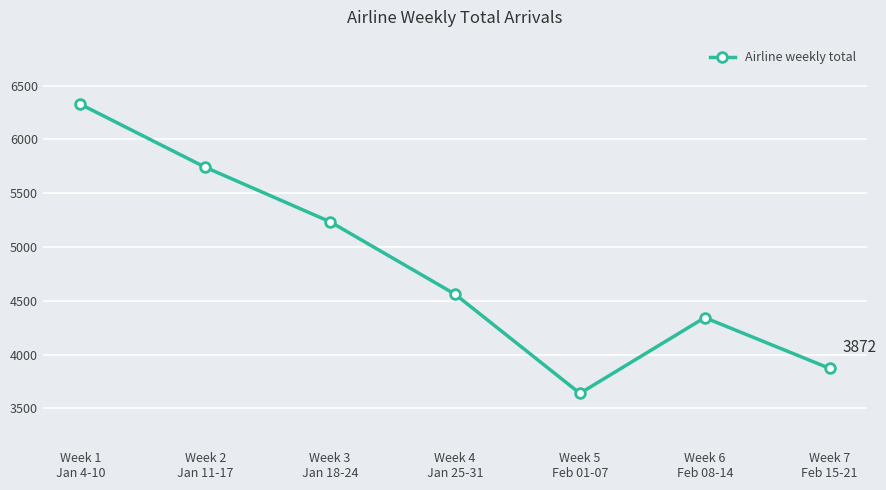

At which category does the data reach its first local peak?

Week 6
Feb 08-14